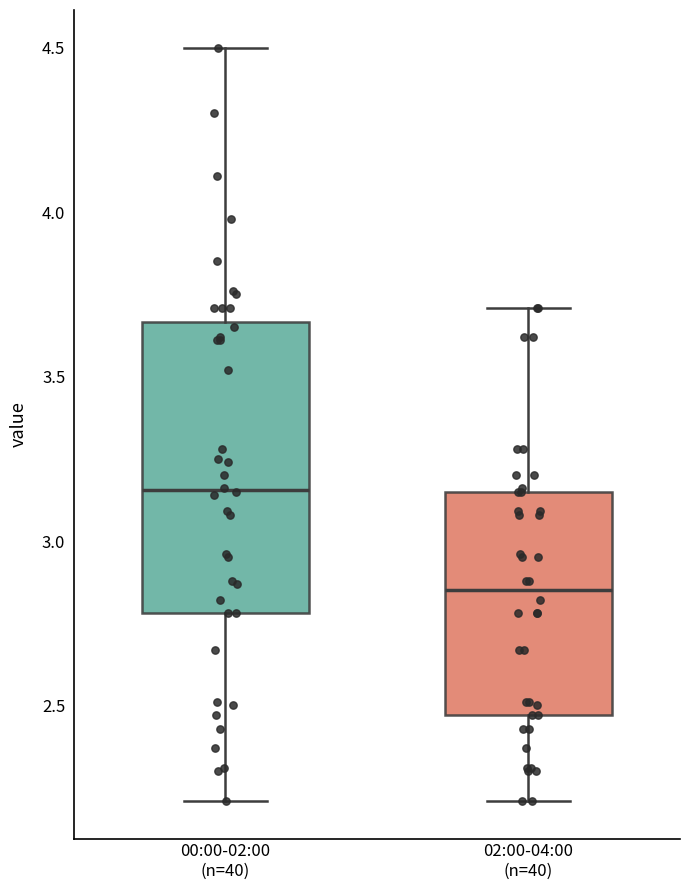

Reading left to right, read every box against the y-axis: the position of its median line, the range the box covers, and the ends of its whiskers. The values are not printed on the chart, so give them approximately, as read against the axis.

00:00-02:00 (n=40): median 3.15, box 2.80 to 3.65, whiskers 2.20 to 4.50
02:00-04:00 (n=40): median 2.85, box 2.45 to 3.15, whiskers 2.20 to 3.70